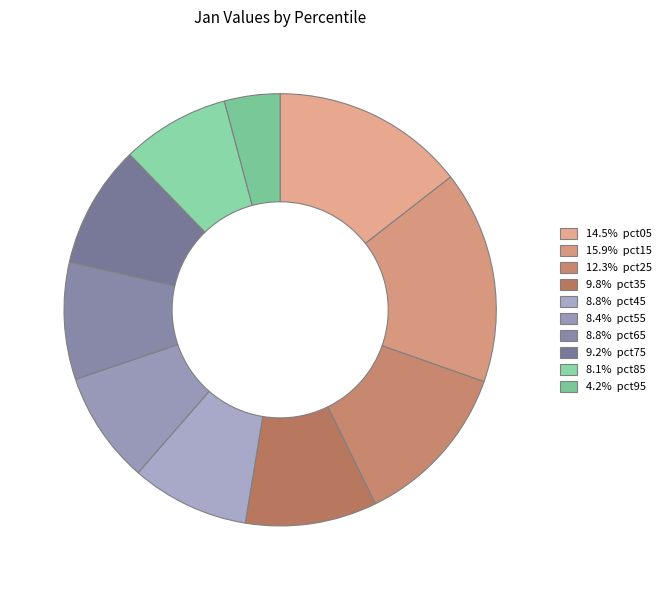

How many slices are in this pie chart?

10